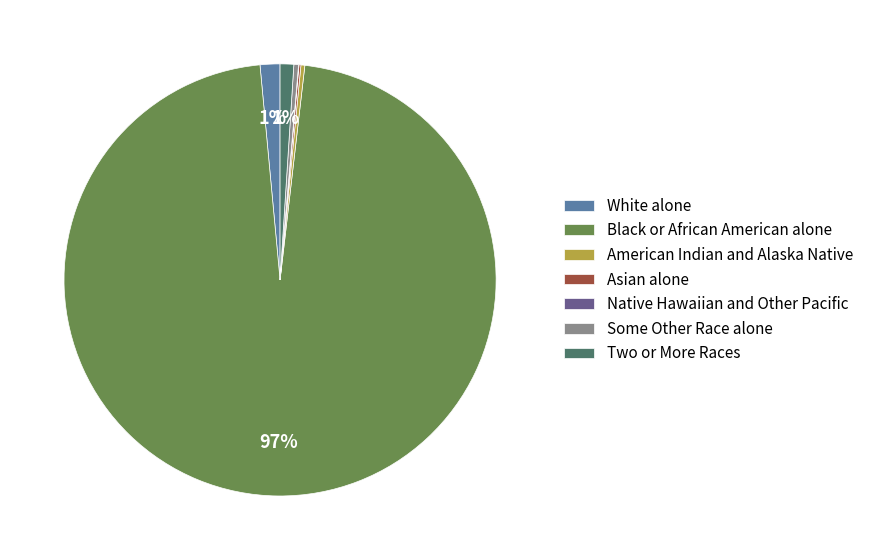

Is there a majority slice in this chart?

Yes